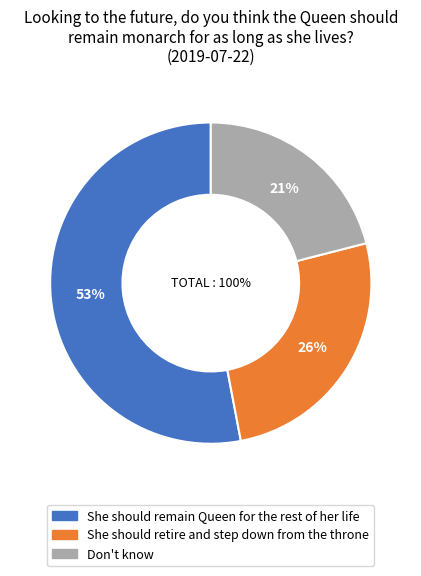

Is it true that She should remain Queen for the rest of her life is 64% of the pie?

False